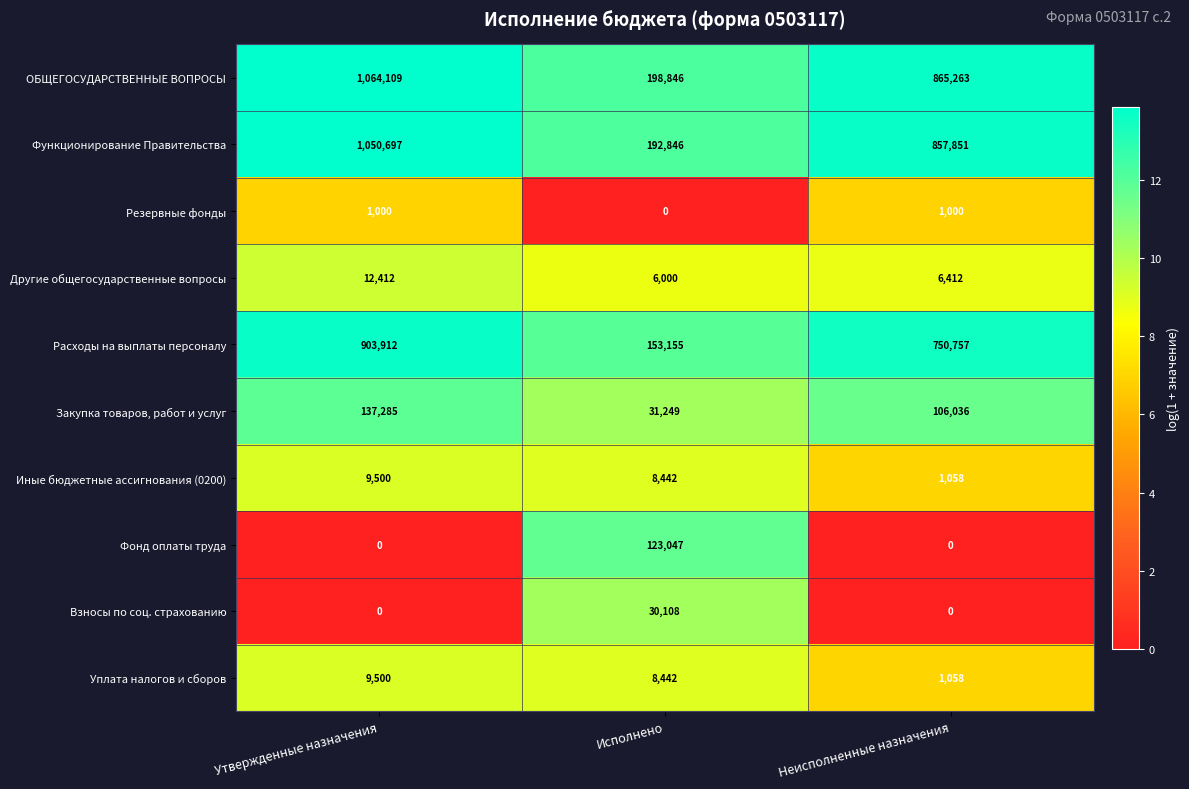

At which category does the chart reach its peak across all series?

Утвержденные назначения